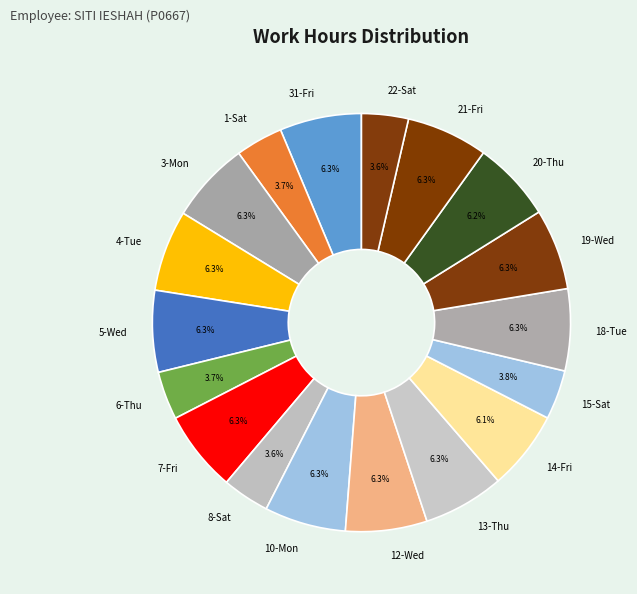

Does 6-Thu account for over 50% of the chart?

No